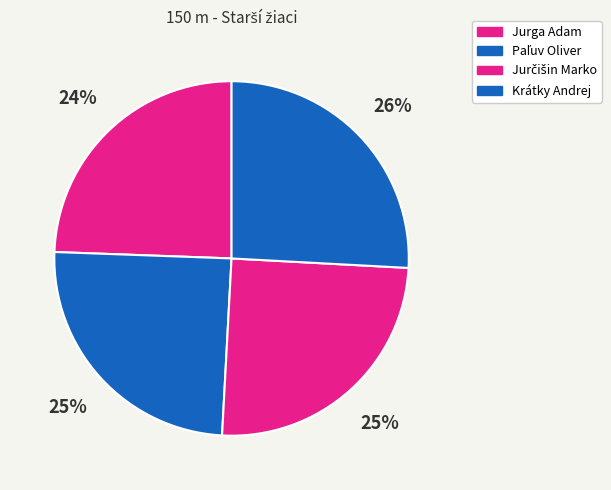

What is the change in value from Jurčišin Marko to Krátky Andrej?

+0.6